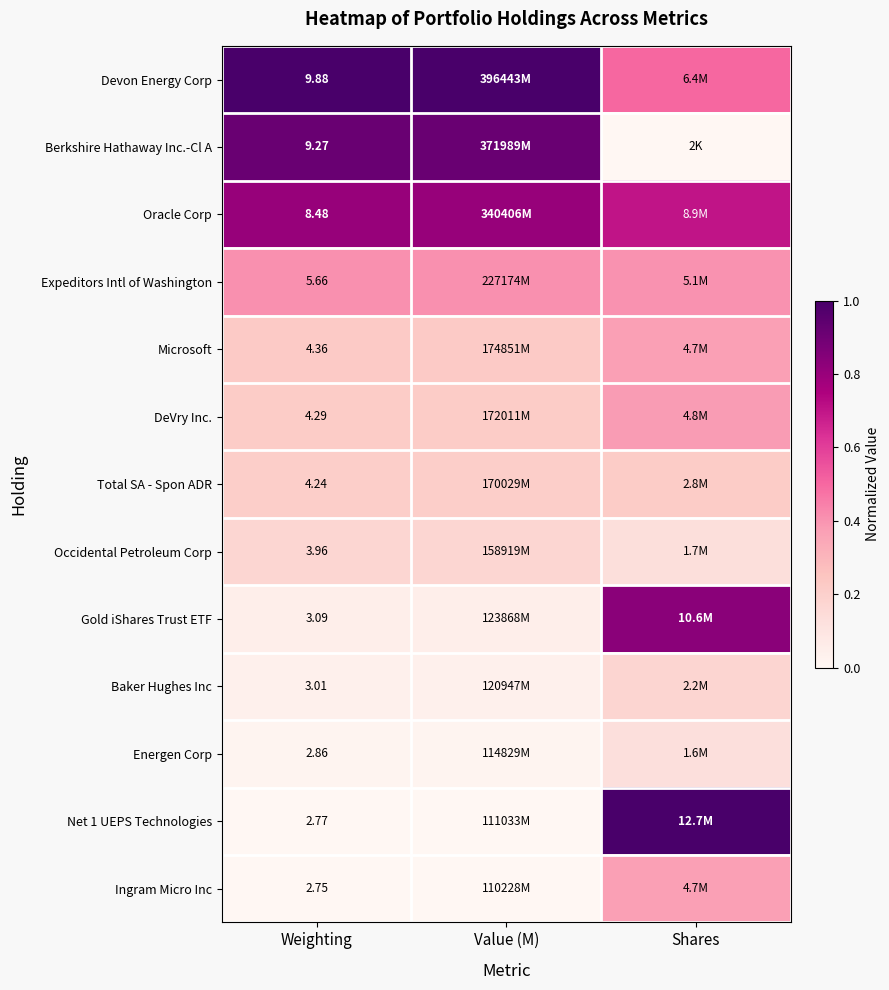

Is the value of DeVry Inc. at Weighting greater than the value of Devon Energy Corp at Weighting?

No